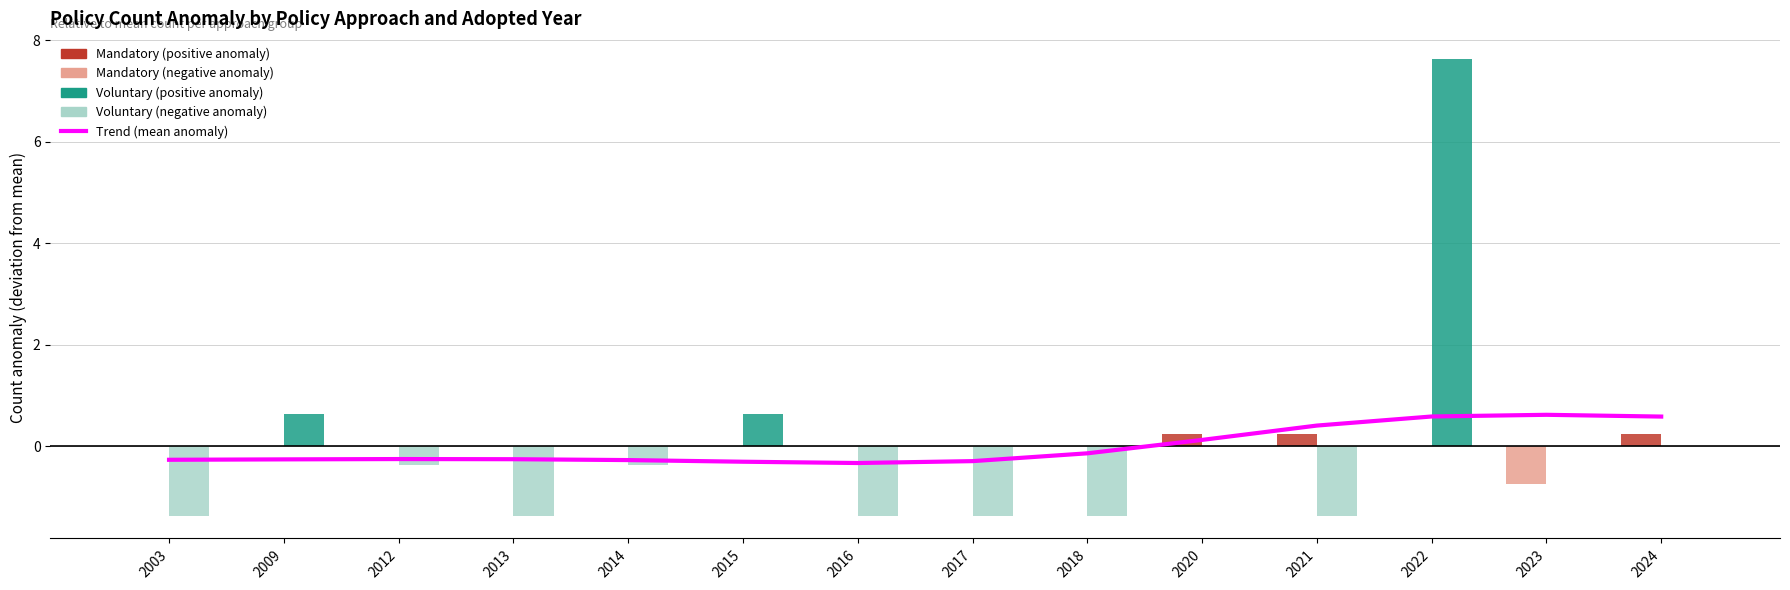

At which label does Mandatory first exceed 0?

2020